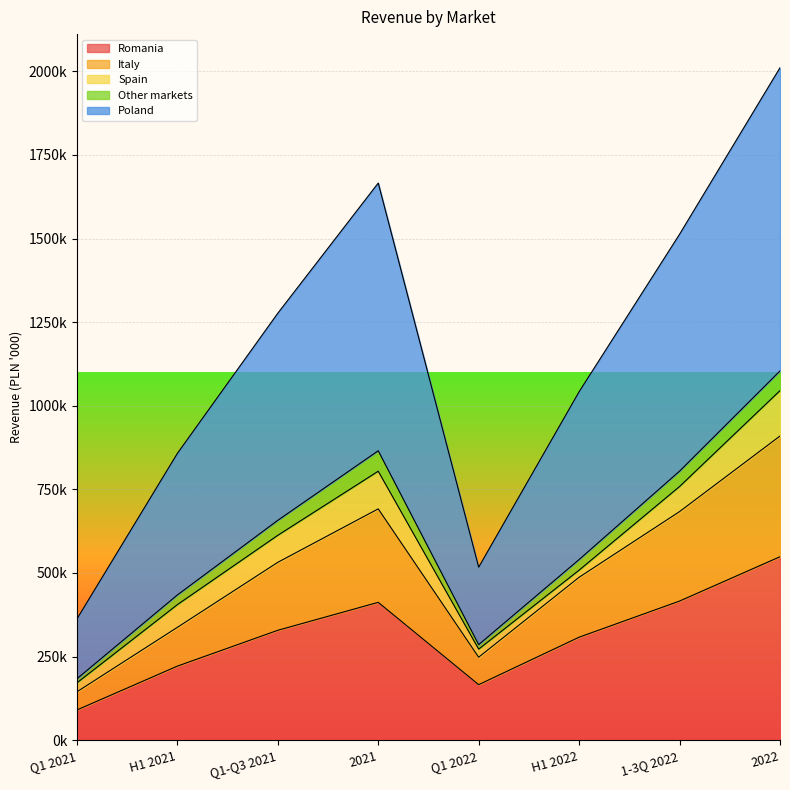

True or false: Italy and Romania cross at least once.

False